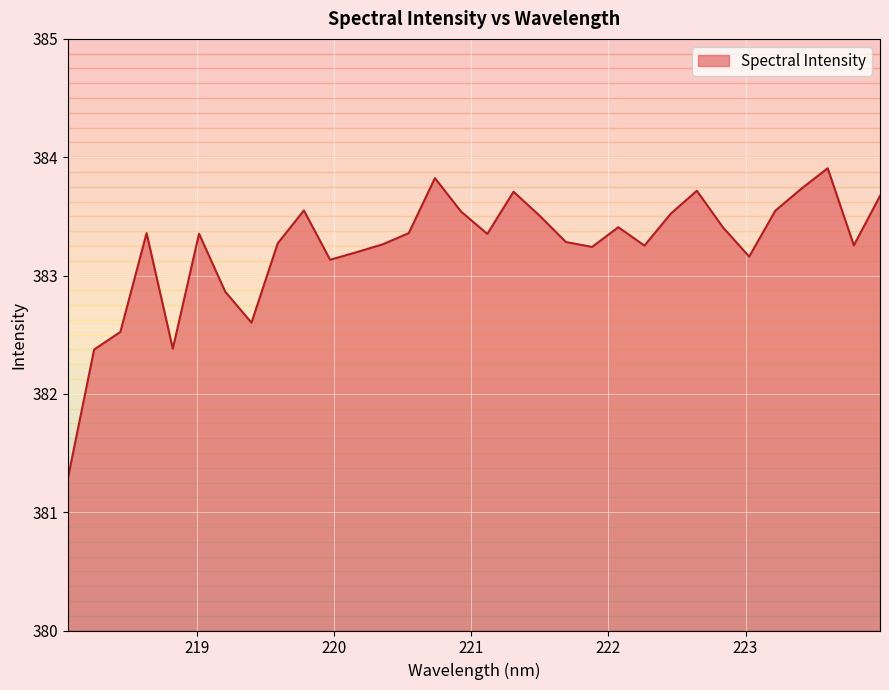

What is the minimum value shown in the chart?

381.3